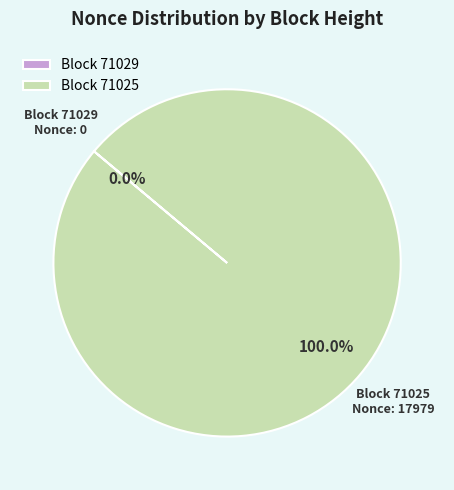

What is the change in value from 71029 to 71025?

+17979